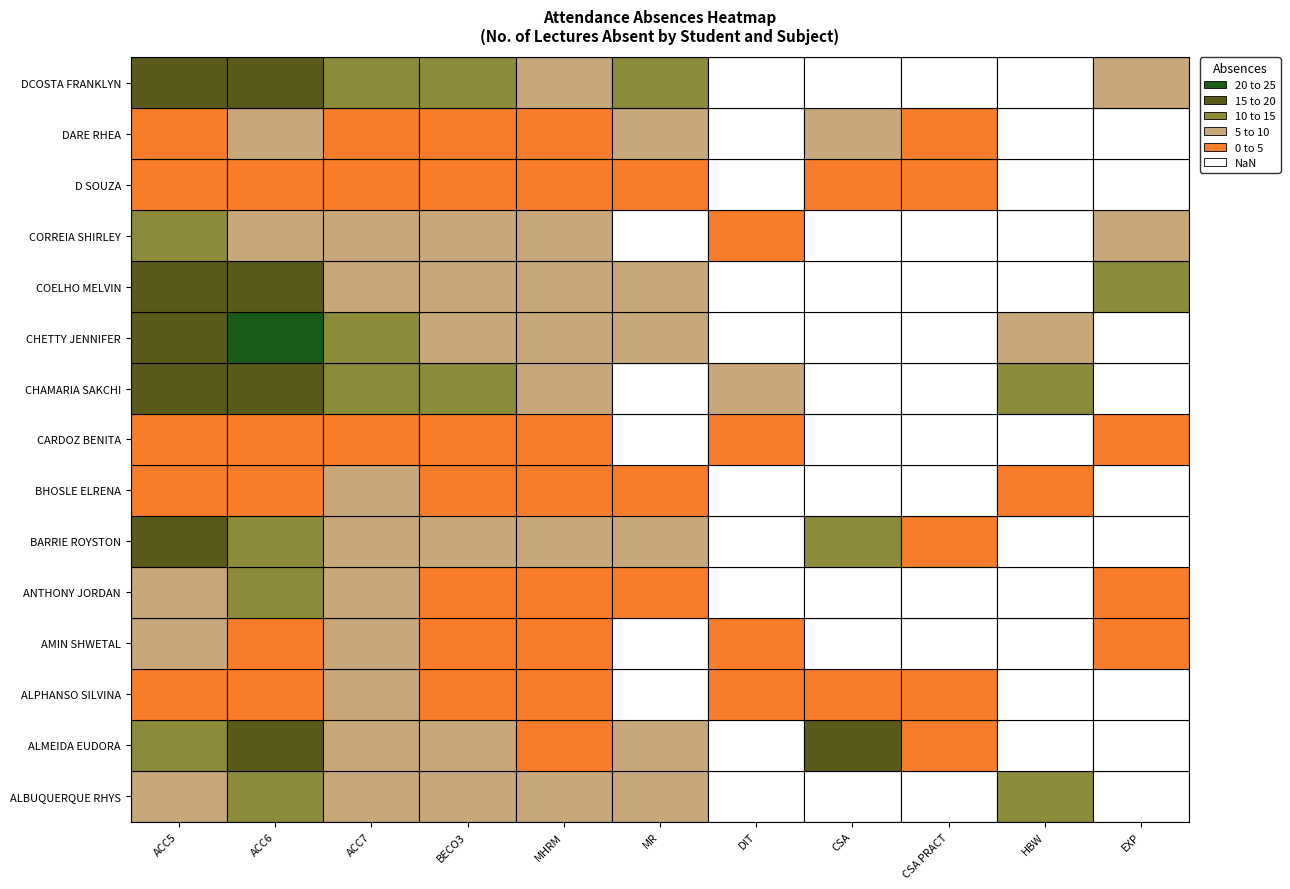

At which category is the sum across all series the highest?

ACC6